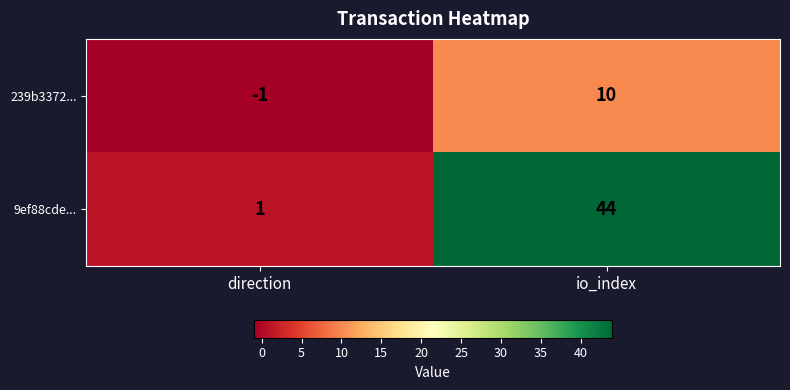

Reading left to right, extract all data points from this chart.

239b3372...: -1	10
9ef88cde...: 1	44